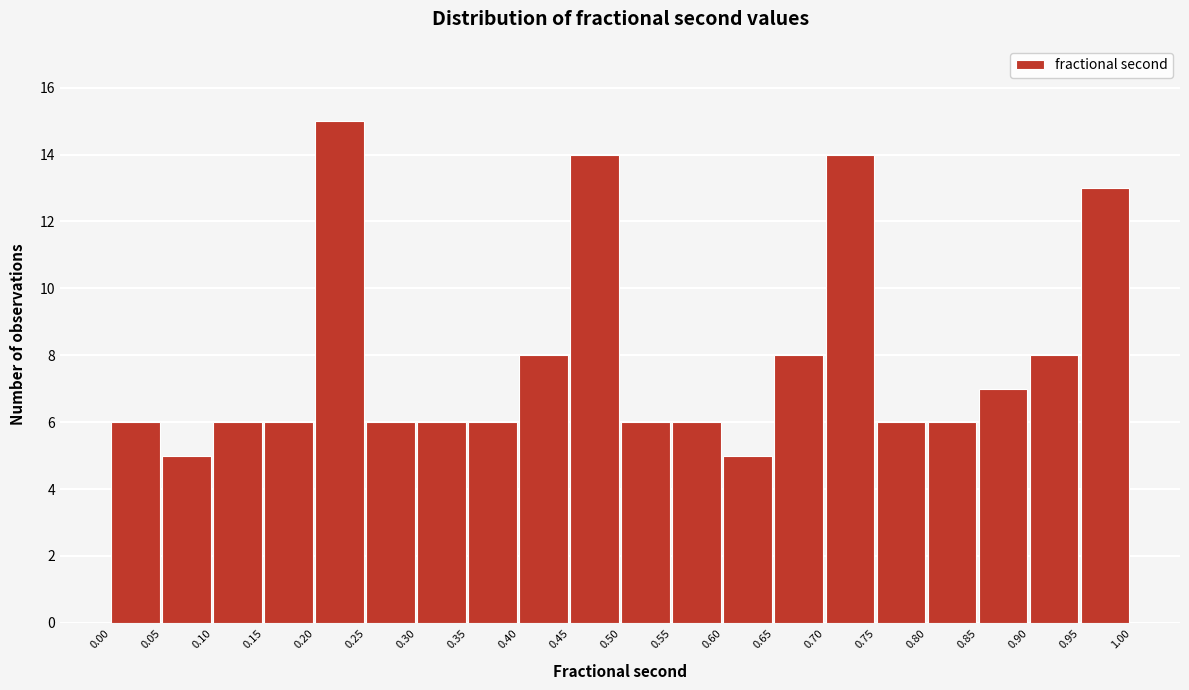

Which range on the x-axis has the tallest bar?

0.20 to 0.25